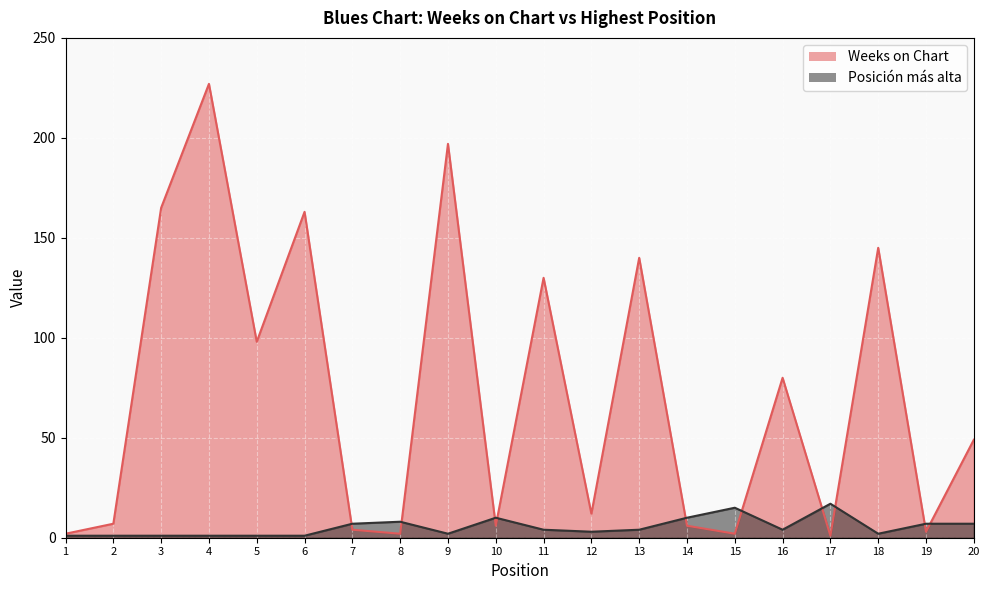

How many distinct data groups are displayed?

2